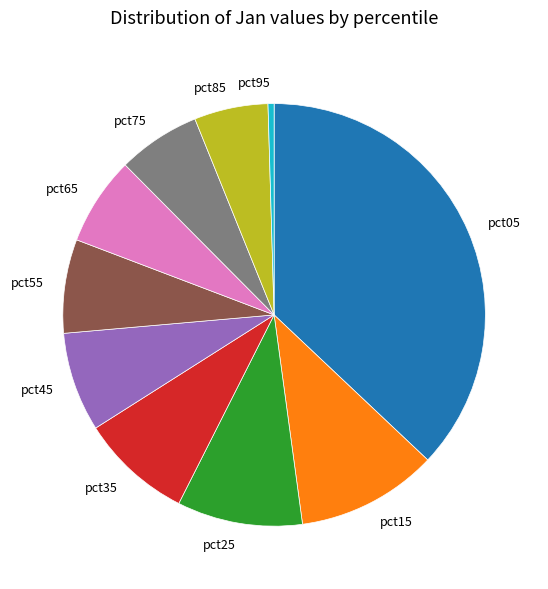

Is there a majority slice in this chart?

No